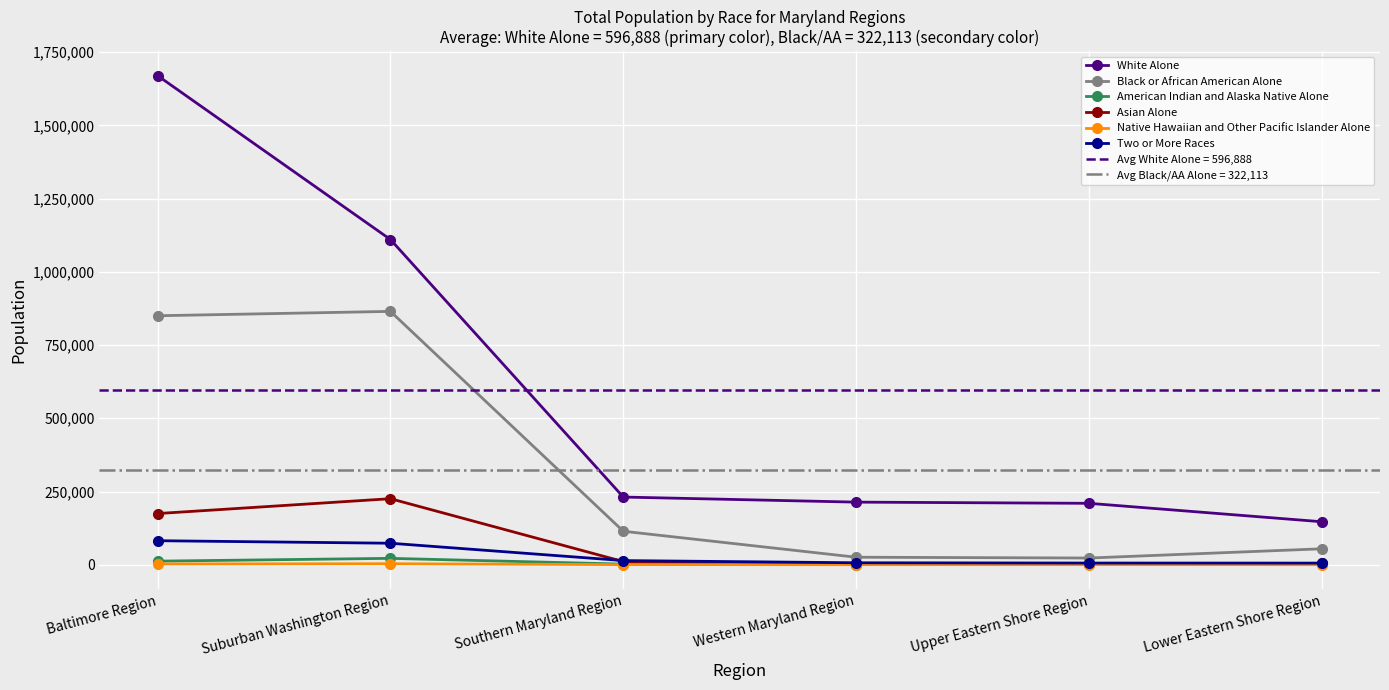

Where does the American Indian and Alaska Native Alone series first go above 2274?

Baltimore Region